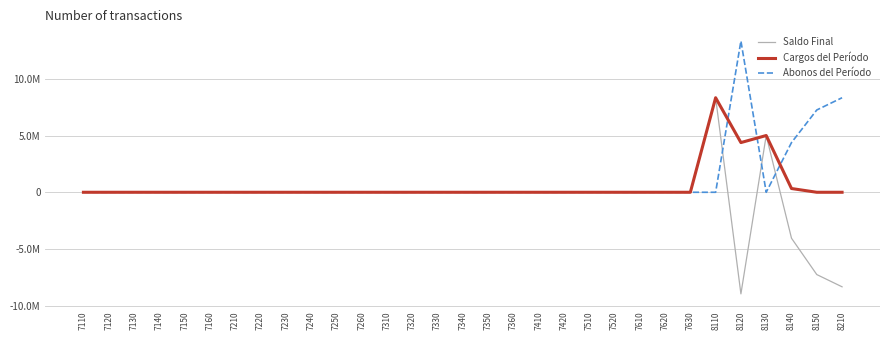

True or false: Cargos del Período has a value of 0.0 at 7520.

True